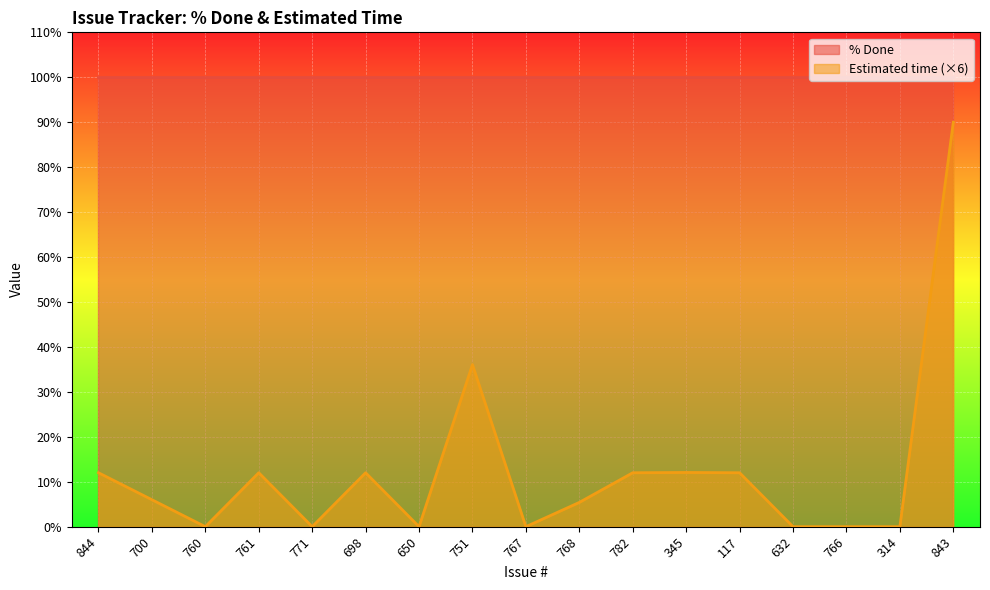

What position from the left is 766?

15